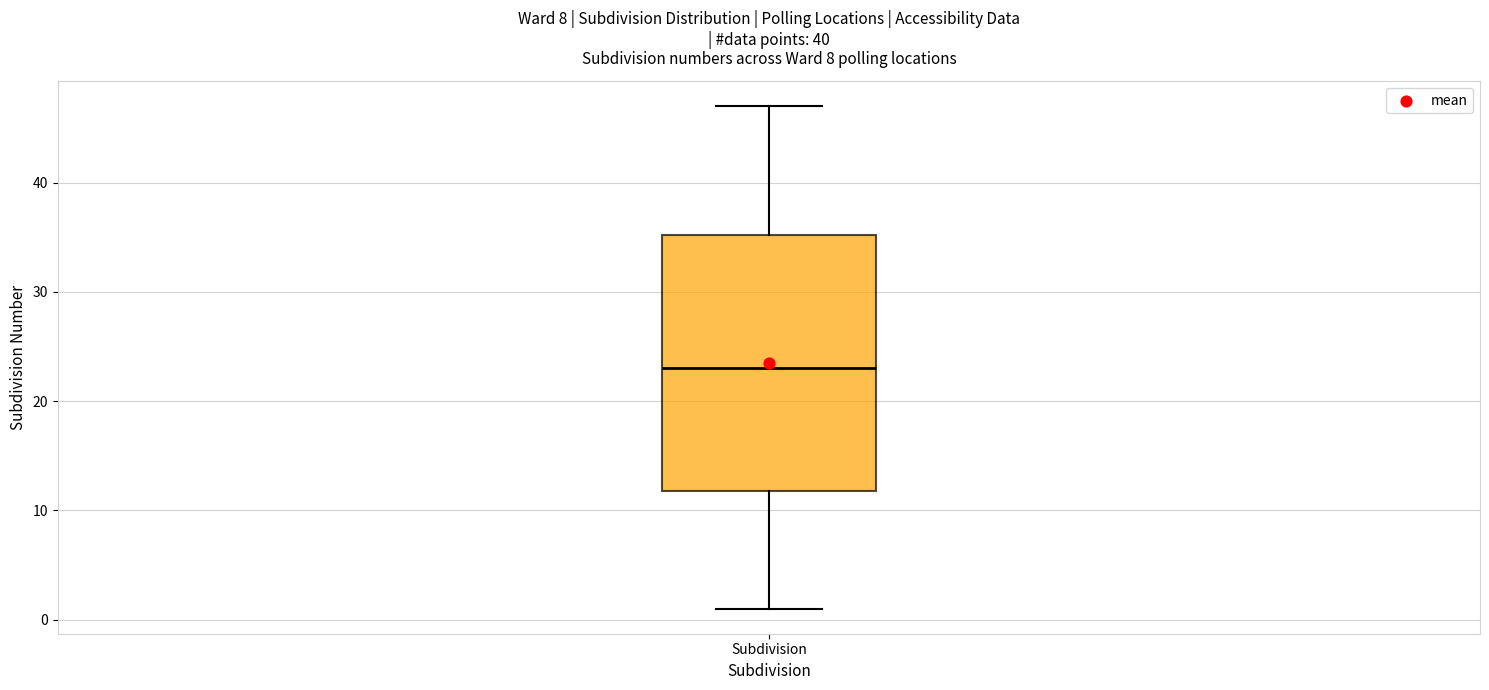

Read this box plot against the y-axis: the position of the median line, the range covered by the box, and the ends of both whiskers. The values are not printed on the chart, so give them approximately, as read against the axis.

median 23, box 12 to 35, whiskers 1 to 47